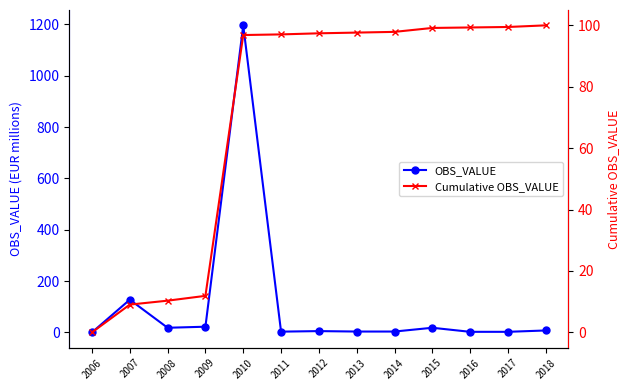

True or false: Cumulative OBS_VALUE has a value of 99.3 at 2016.

True